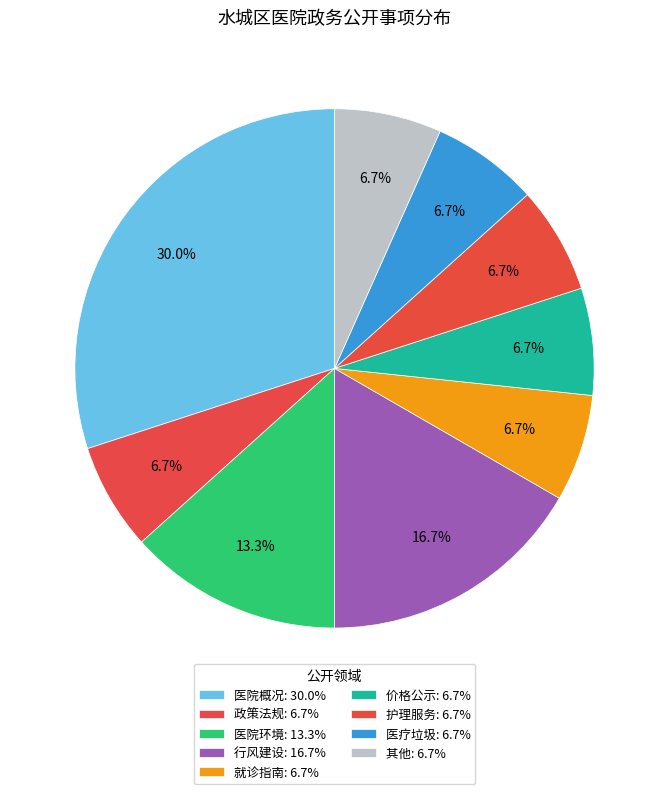

How many segments does this pie chart have?

9